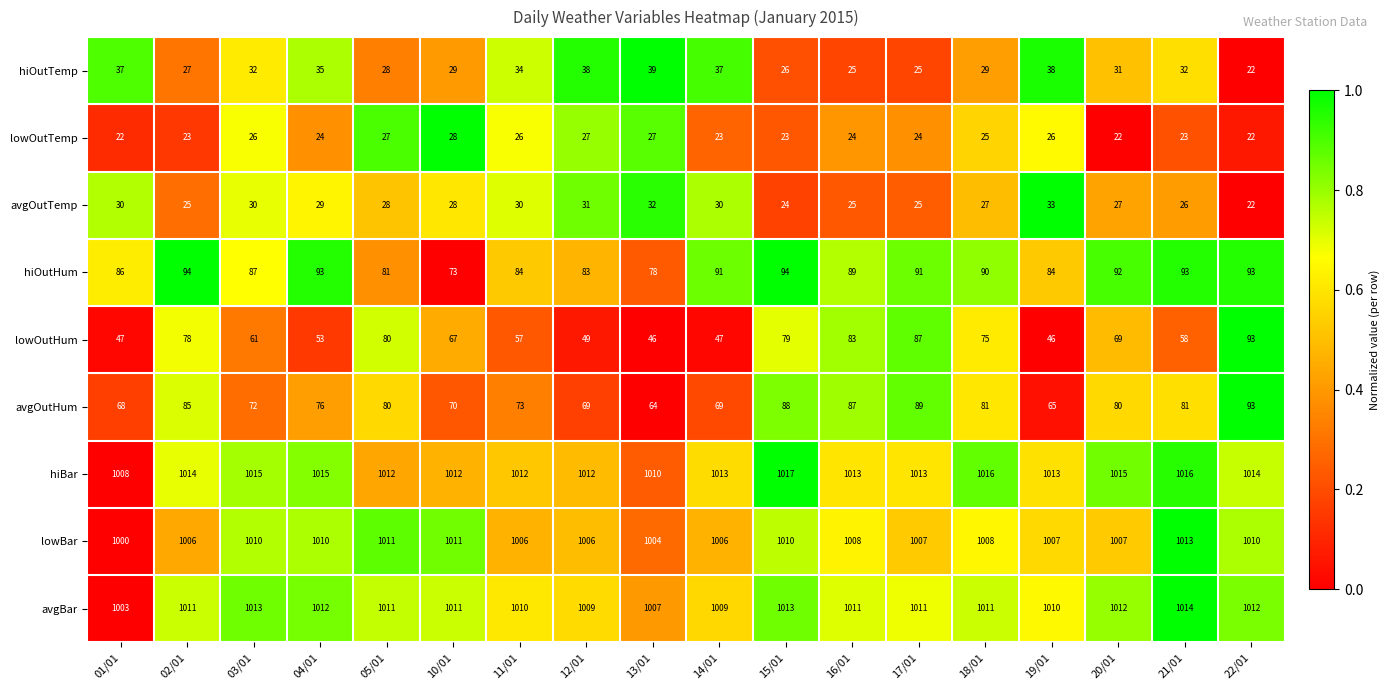

Which series has the largest total across all categories?

hiBar